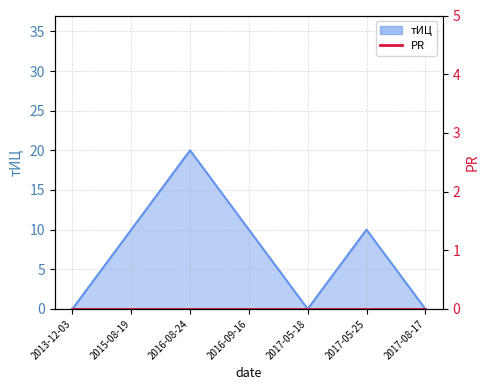

Reading left to right, transcribe all the data shown in this chart.

2013-12-03=0	2015-08-19=10	2016-08-24=20	2016-09-16=10	2017-05-18=0	2017-05-25=10	2017-08-17=0